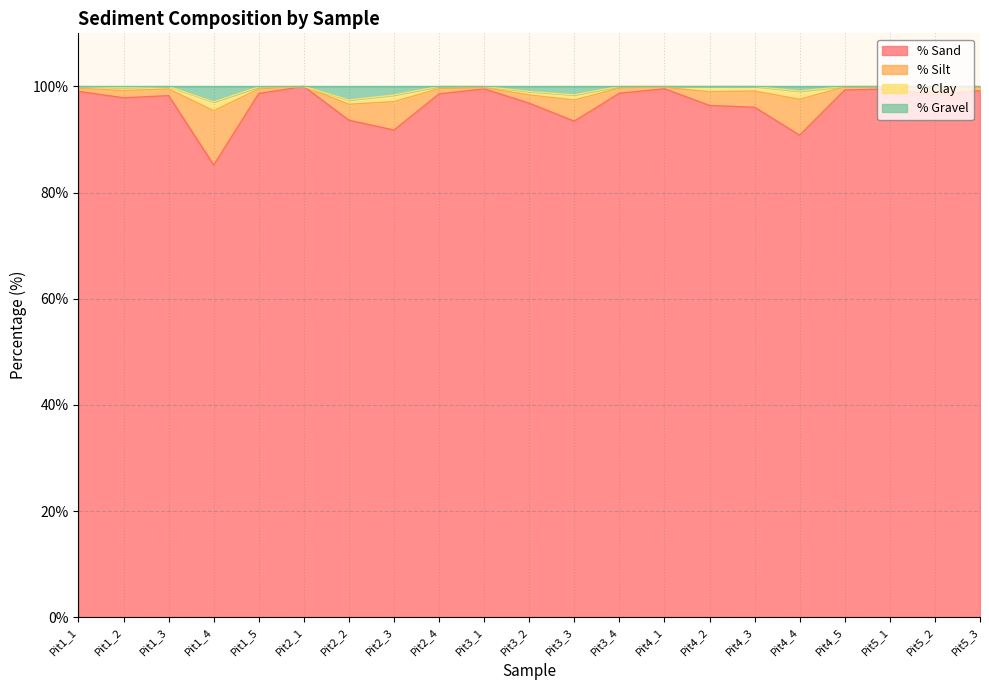

What is the difference between the second highest and second lowest values in the % Sand series?

8.8